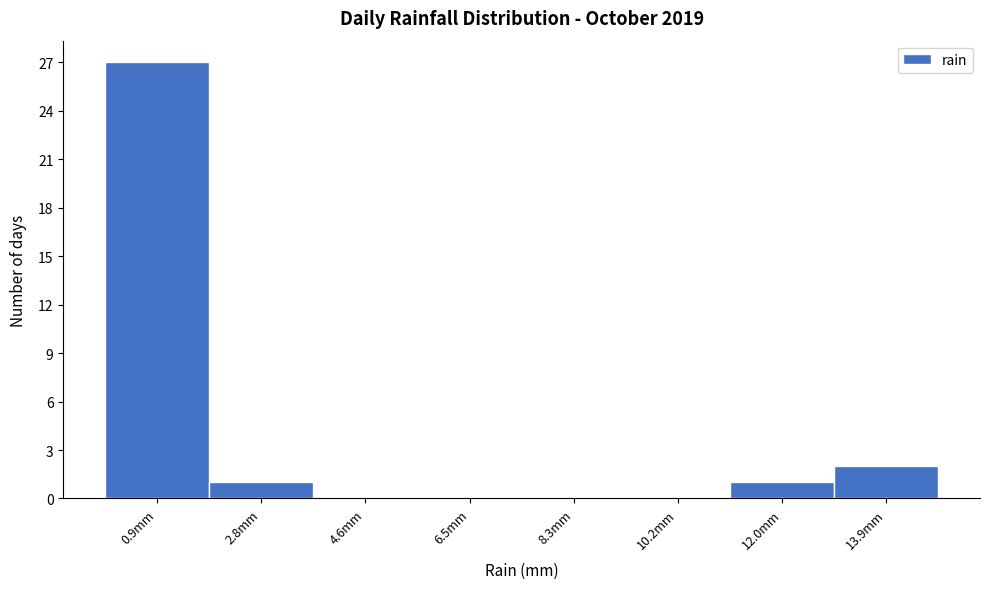

Which range on the x-axis has the tallest bar?

0.00 to 1.85